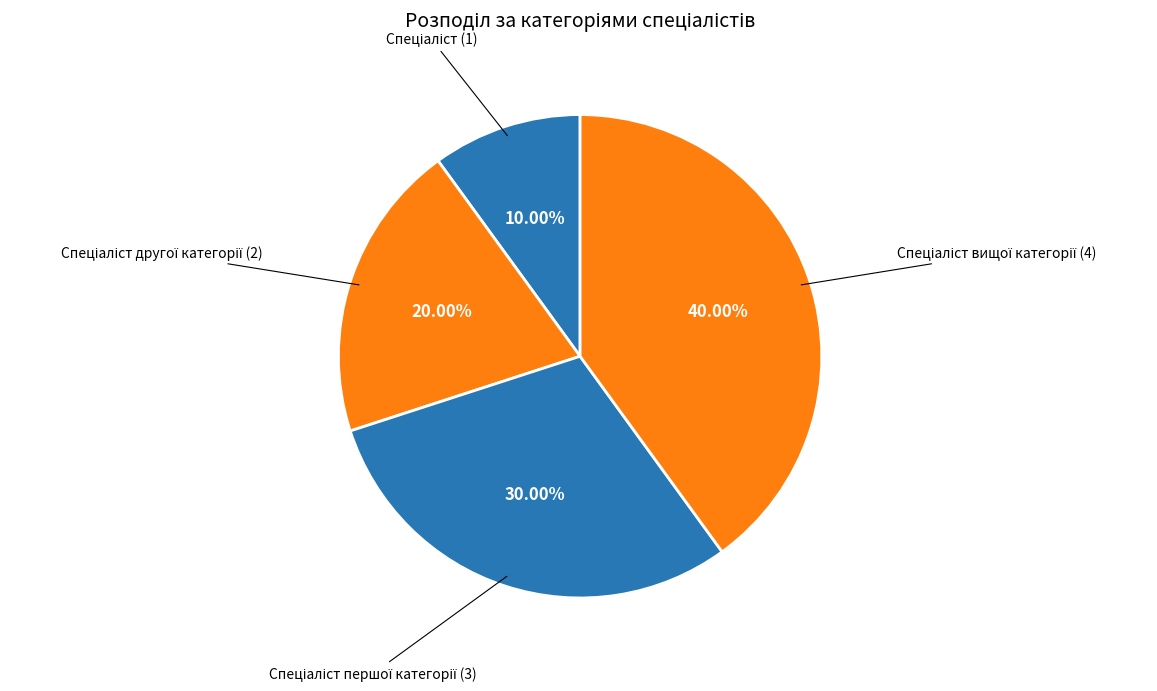

What is the largest slice in the pie chart?

Спеціаліст вищої категорії